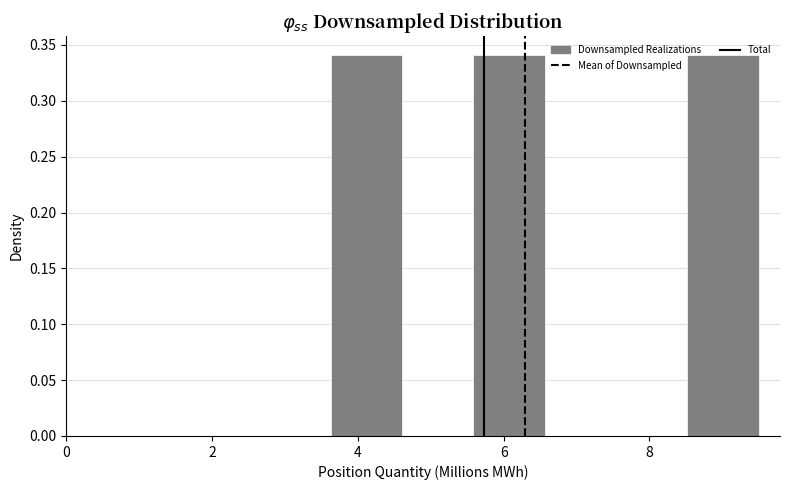

Reading left to right, transcribe this chart: for each bar, give the range it covers on the x-axis and its height. Neither the bar edges nor the heights are printed on the chart, so give them approximately, as read against the axes.

3.6 to 4.6: 0.34
4.6 to 5.6: 0
5.6 to 6.6: 0.34
6.6 to 7.6: 0
7.6 to 8.6: 0
8.6 to 9.4: 0.34